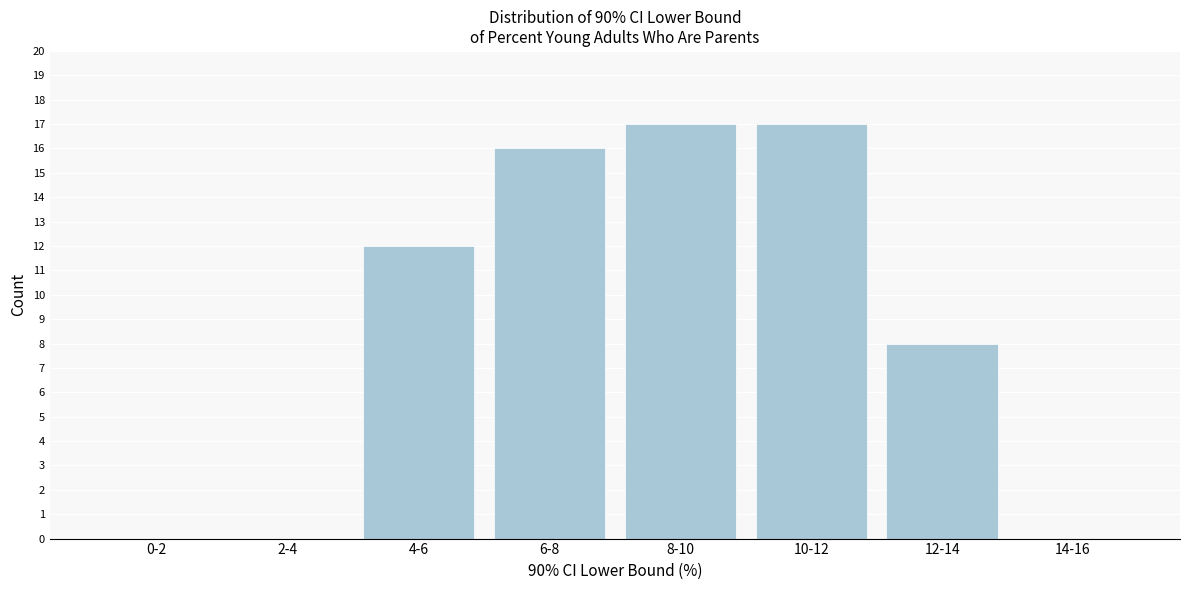

Reading left to right, extract all data points from this chart.

0-2=0	2-4=0	4-6=12	6-8=16	8-10=17	10-12=17	12-14=8	14-16=0